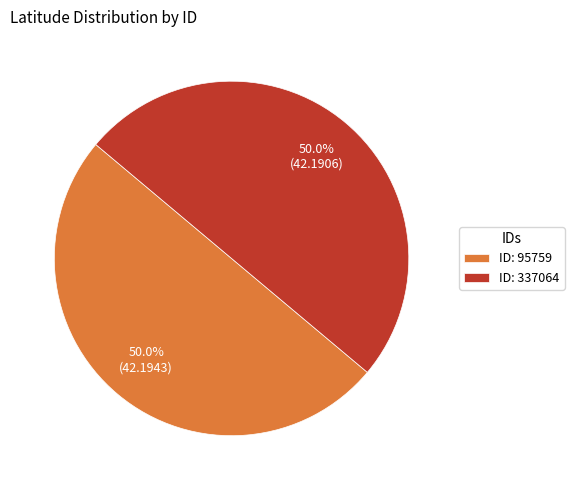

Count the number of slices in the pie.

2